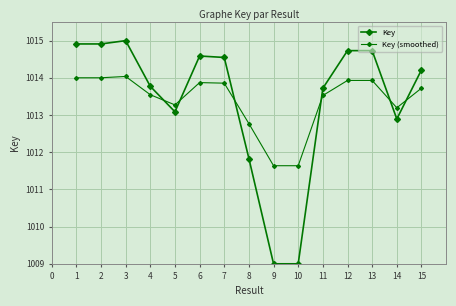

Which series has the largest range (max minus min)?

Key